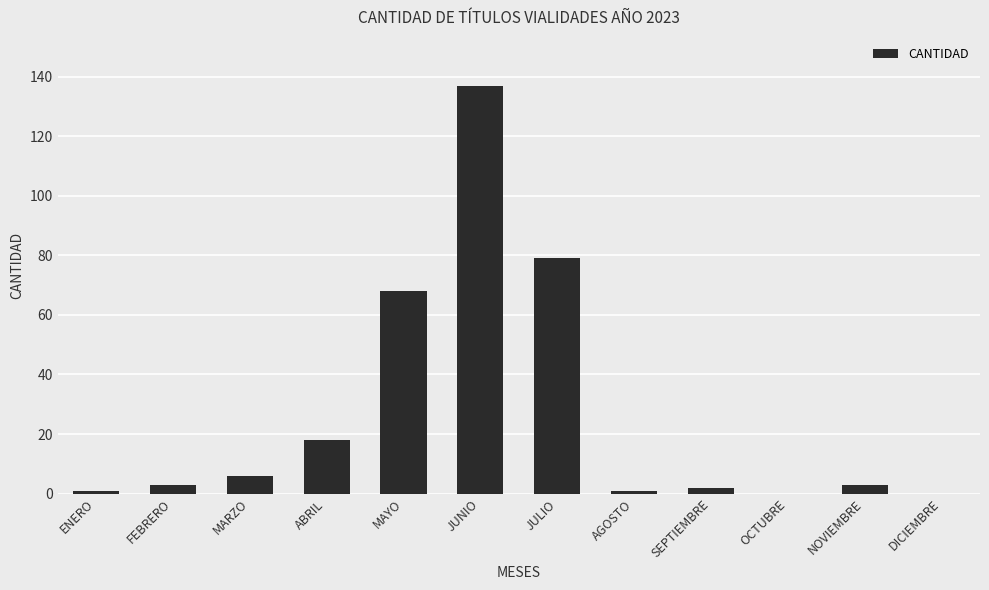

What is the sum of all values?

318